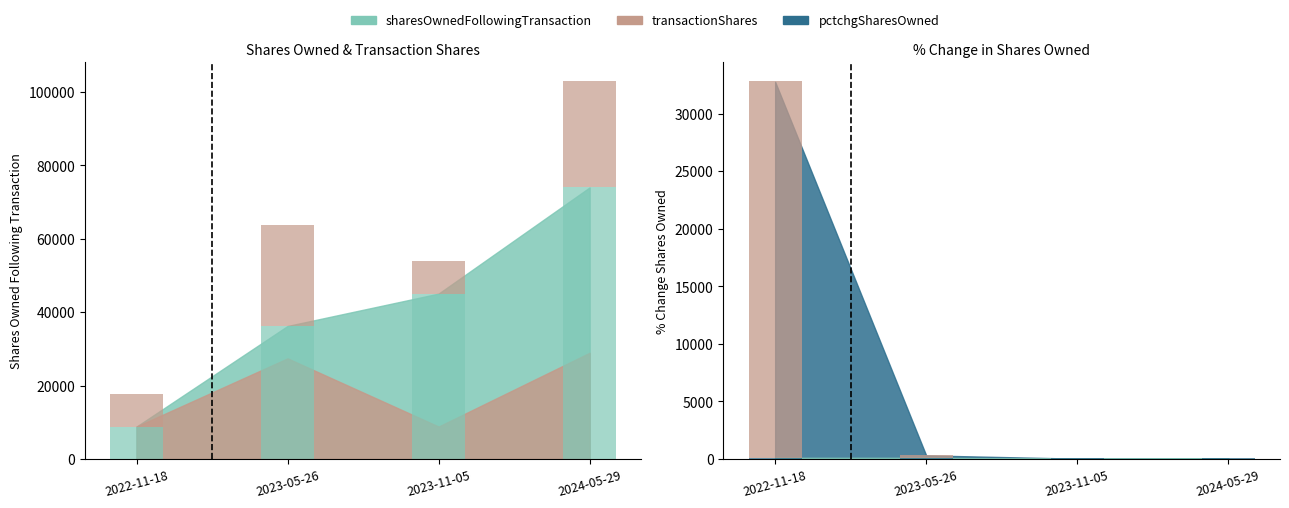

Is the value of sharesOwnedFollowingTransaction at 2023-05-26 greater than the value of transactionShares at 2022-11-18?

Yes